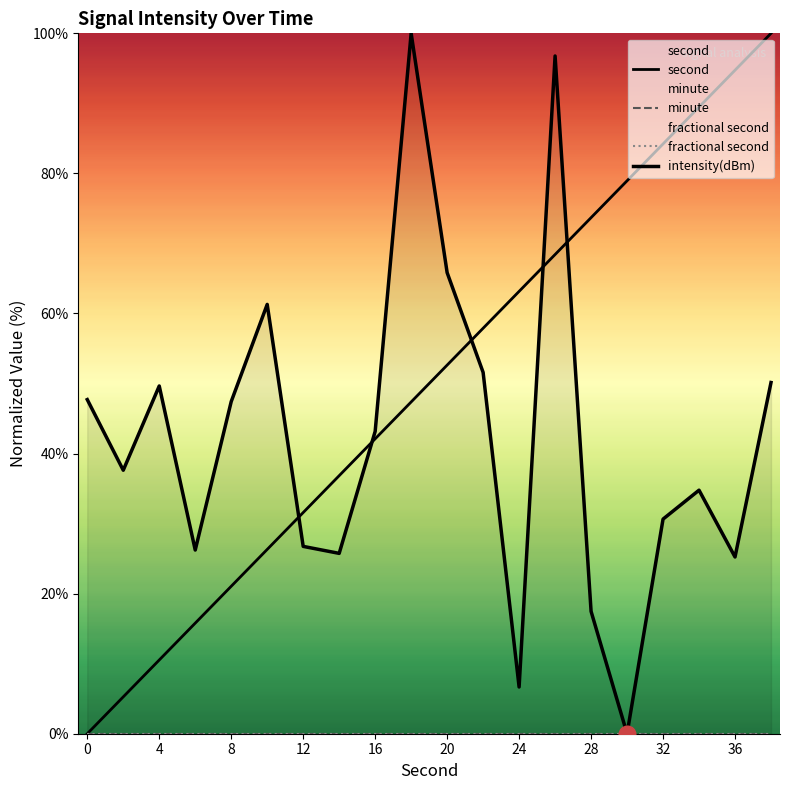

What is the difference between the maximum and minimum values in the intensity(dBm) series?

100.0